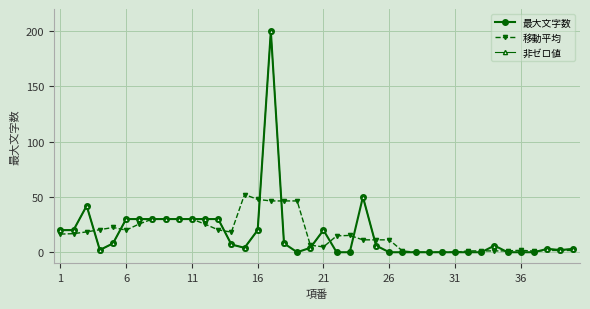

True or false: 最大文字数 has more than 2 points higher than both neighbors.

True